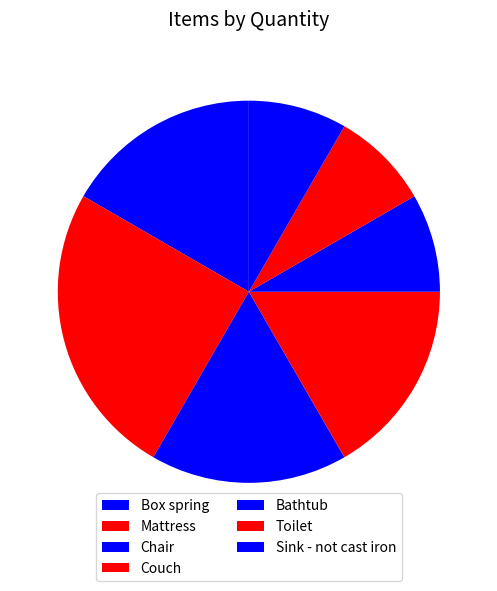

The Box spring slice represents 2% of the pie. True or false?

False